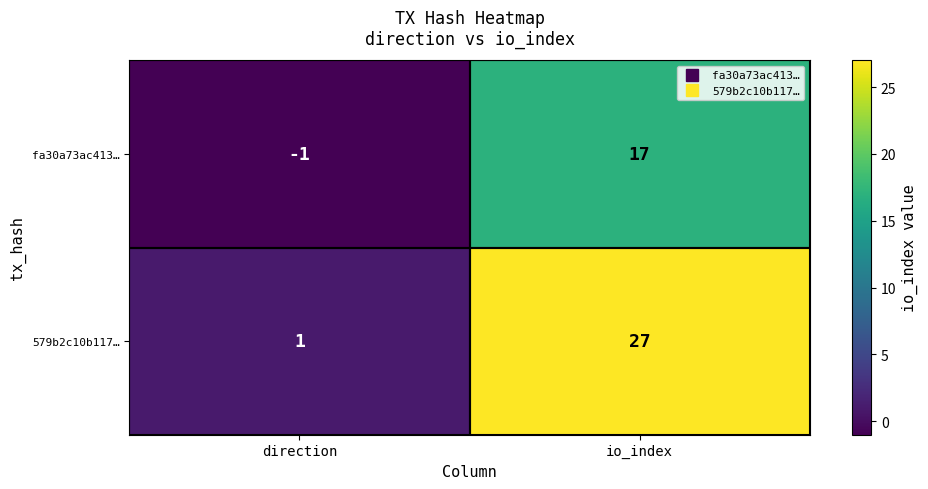

Which series has the widest spread of values?

579b2c10b117…